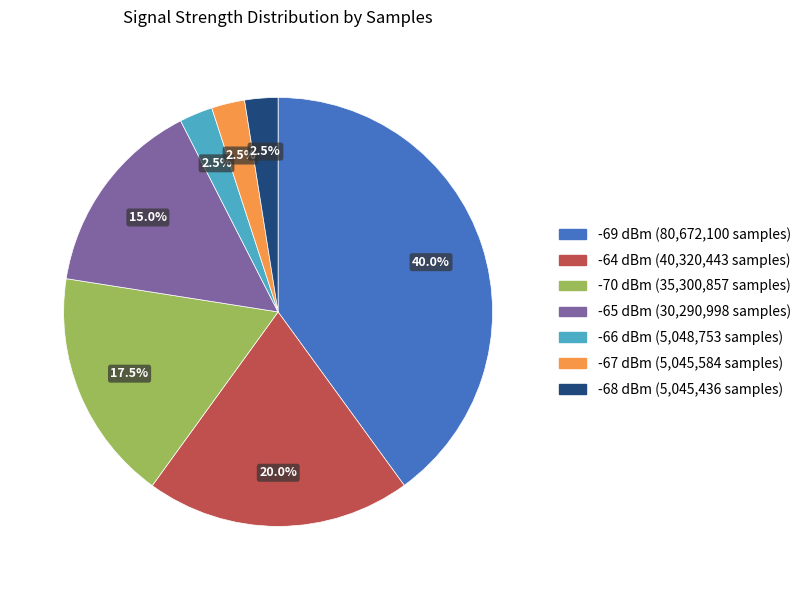

Is there any slice that represents more than half of the pie?

No